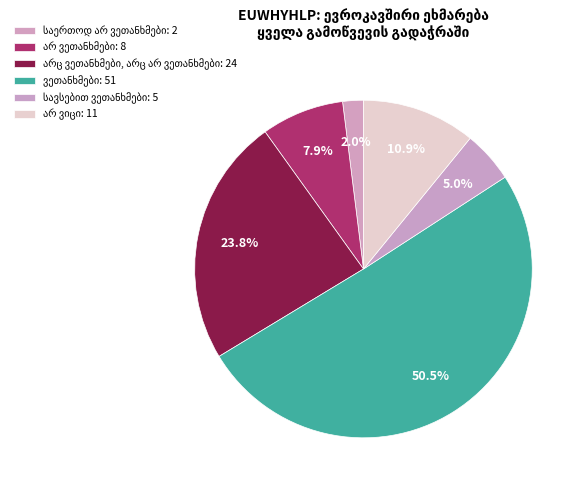

How many slices are in this pie chart?

6